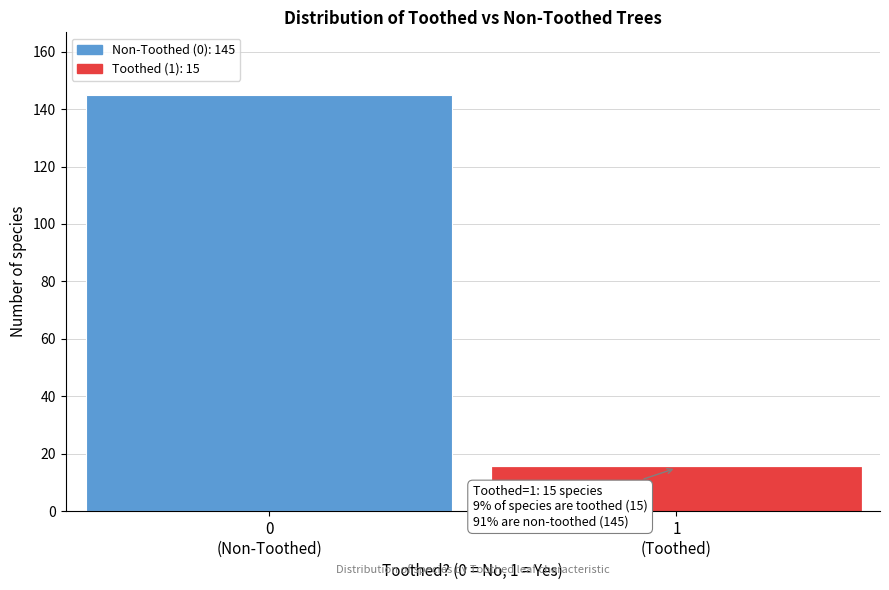

Reading left to right, list all the values displayed in this chart.

145	15